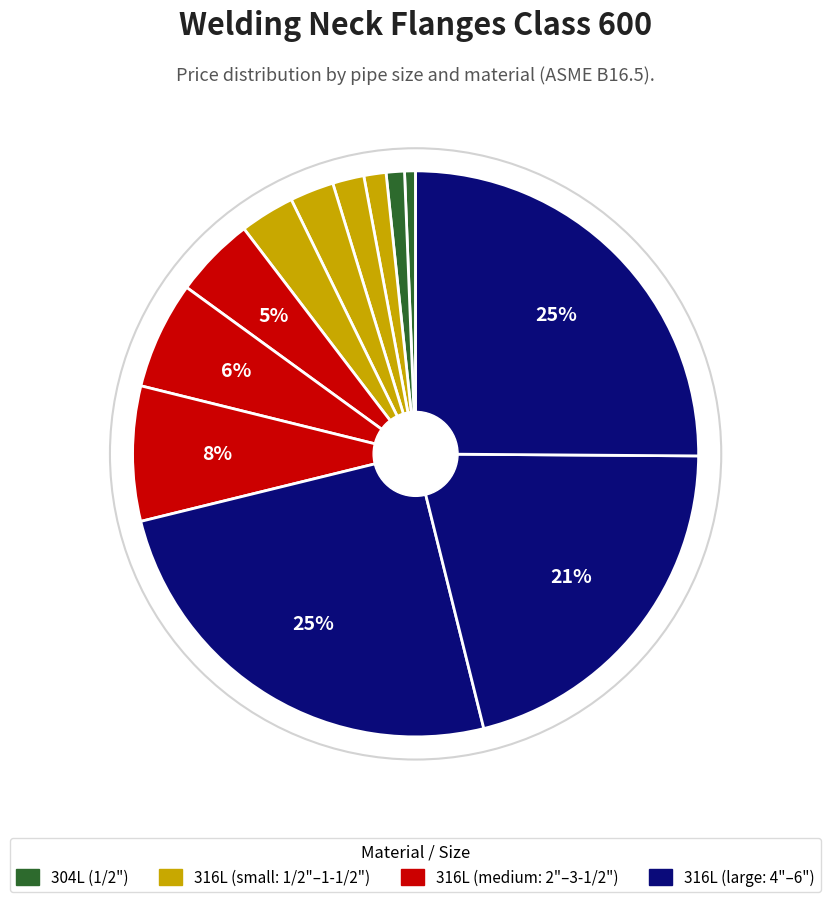

Count the number of slices in the pie.

12